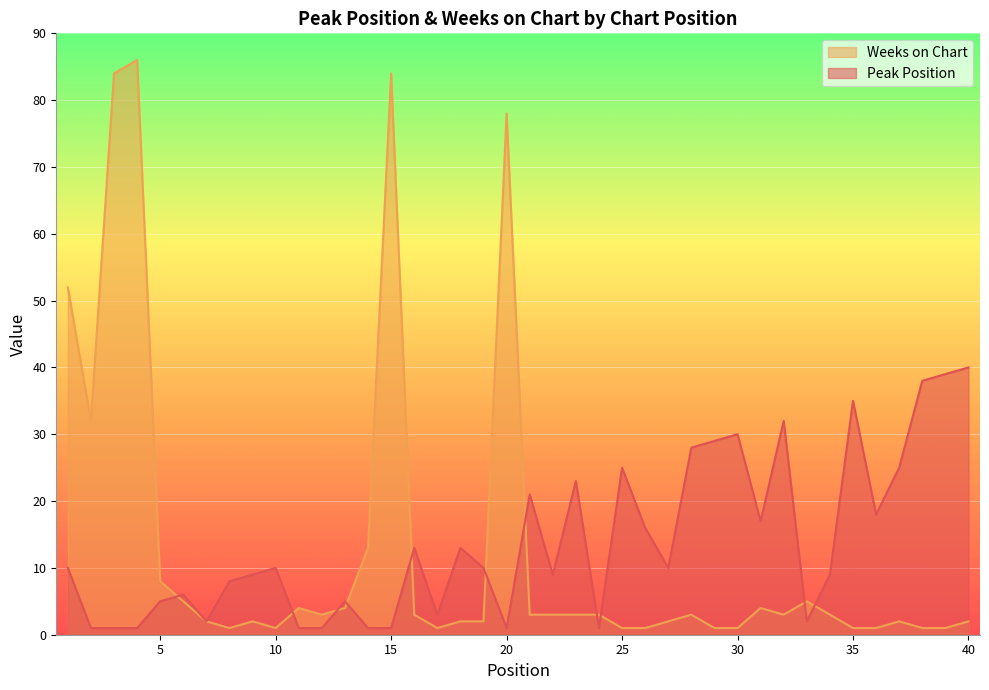

True or false: Peak Position has more than 1 interior local peaks.

True